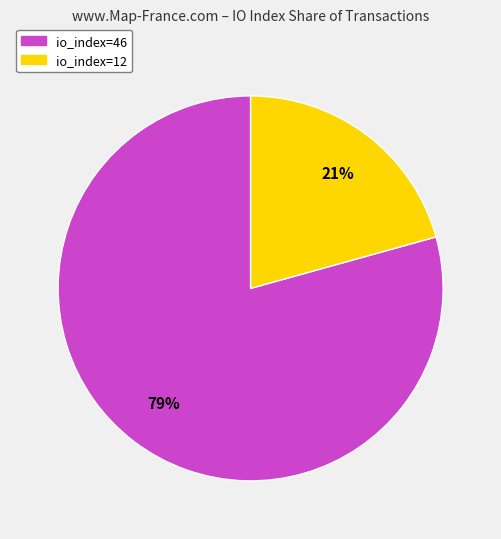

Count the number of slices in the pie.

2